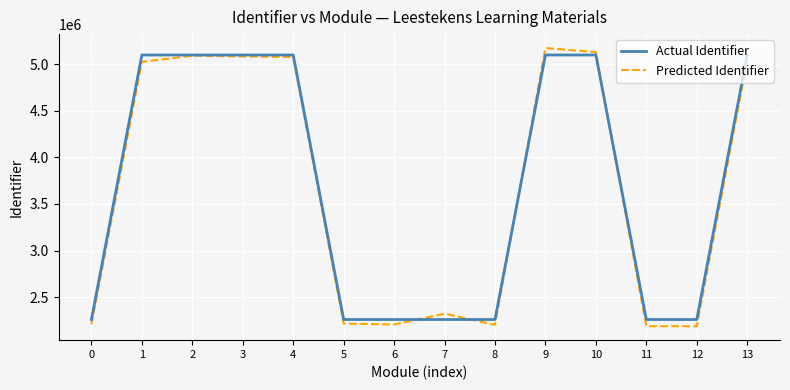

What is the spread (max minus min) of values at 10?

30604